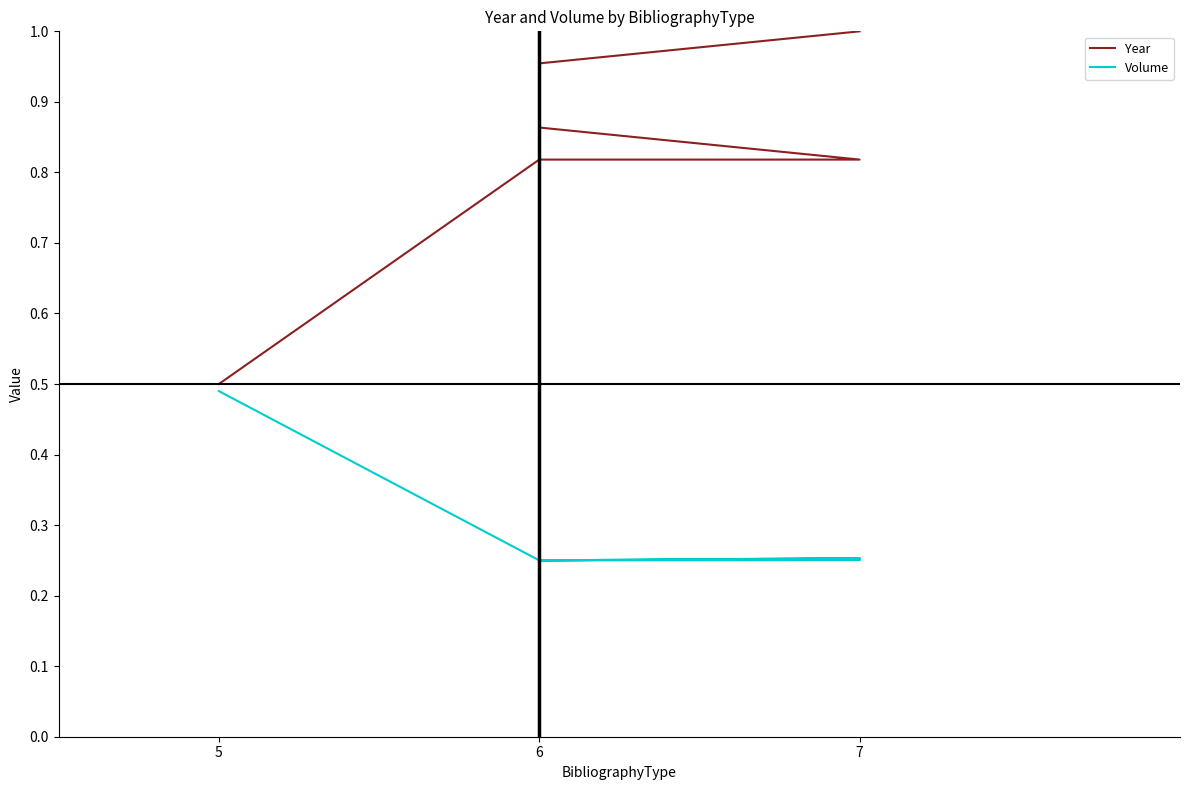

True or false: Volume and Year intersect in this chart.

False